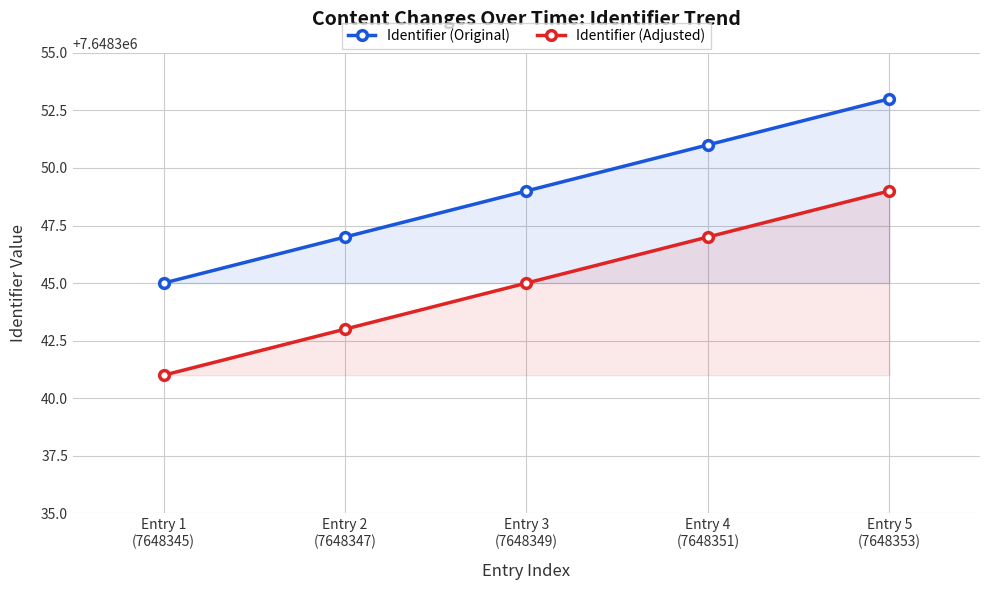

At how many categories does at least one series exceed 7648348?

3